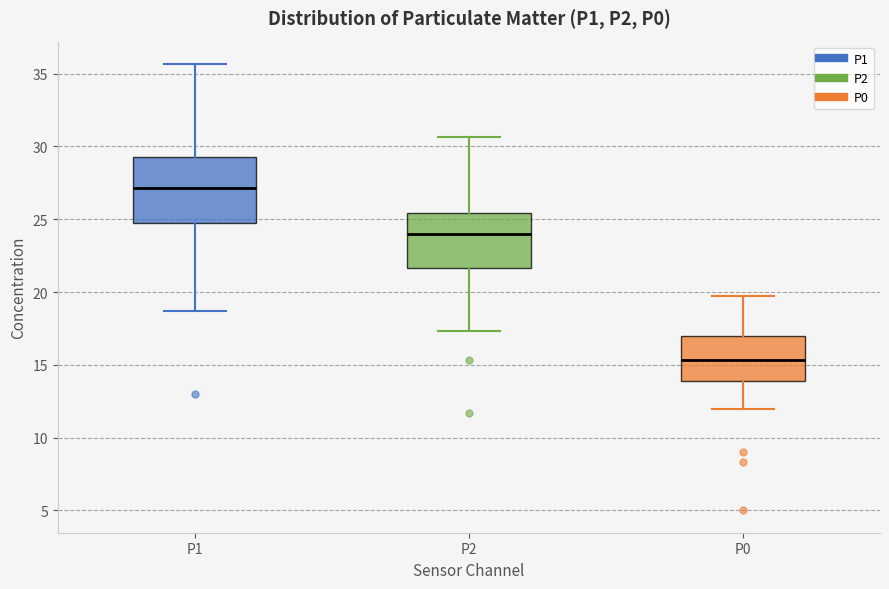

Which box is the tallest, from its lower edge to its upper edge?

P1